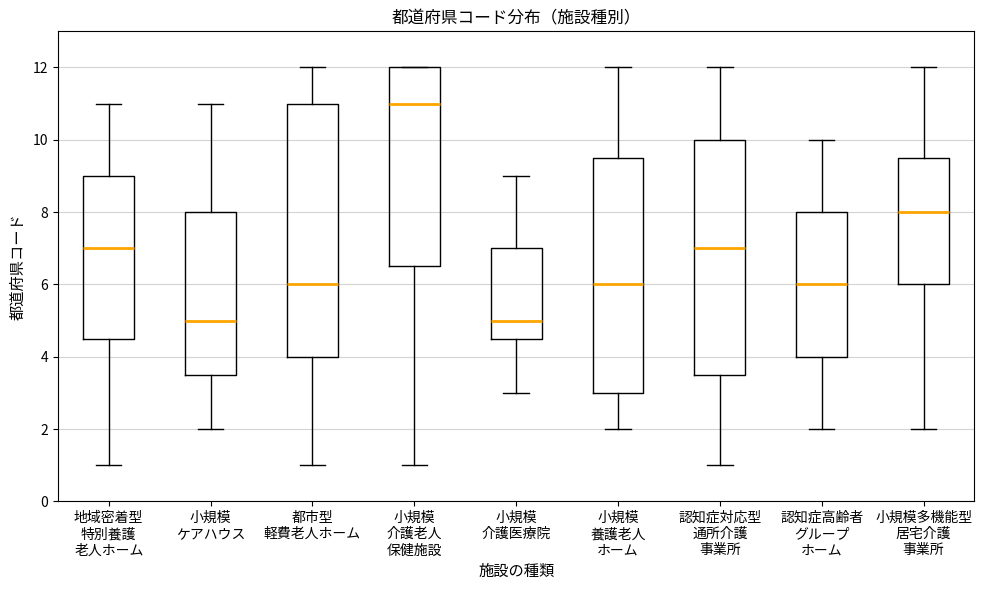

Which box is the tallest, from its lower edge to its upper edge?

都市型 軽費老人ホーム